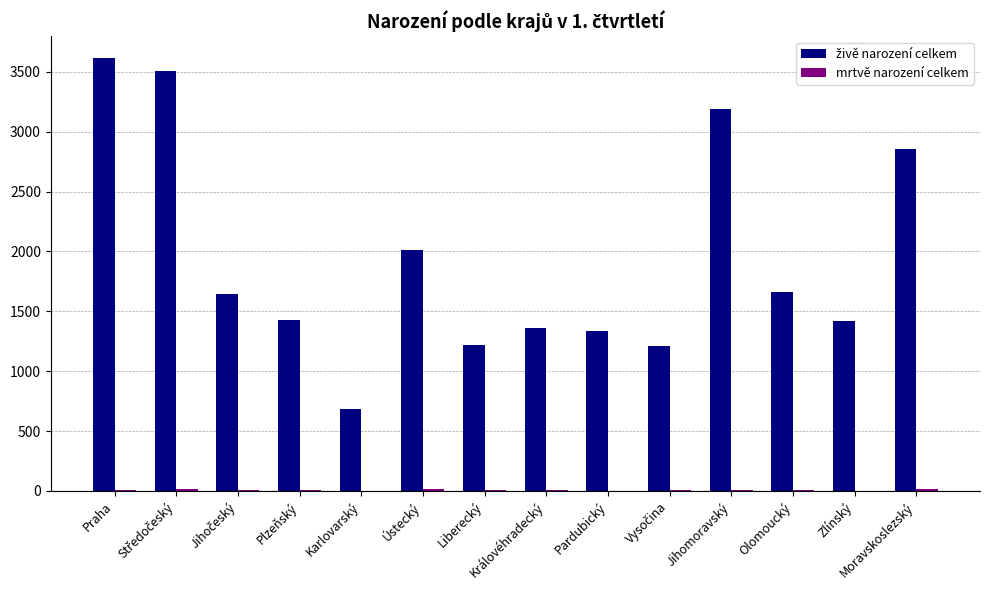

Which label corresponds to the largest value in the chart?

Praha